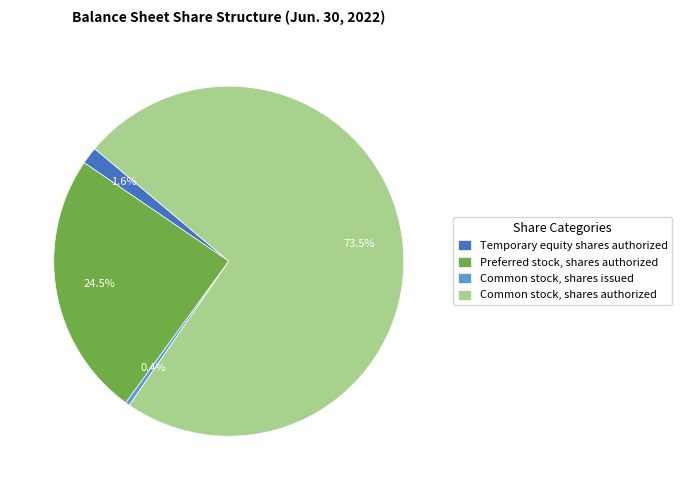

Which category has the biggest portion of the pie?

Common stock, shares authorized